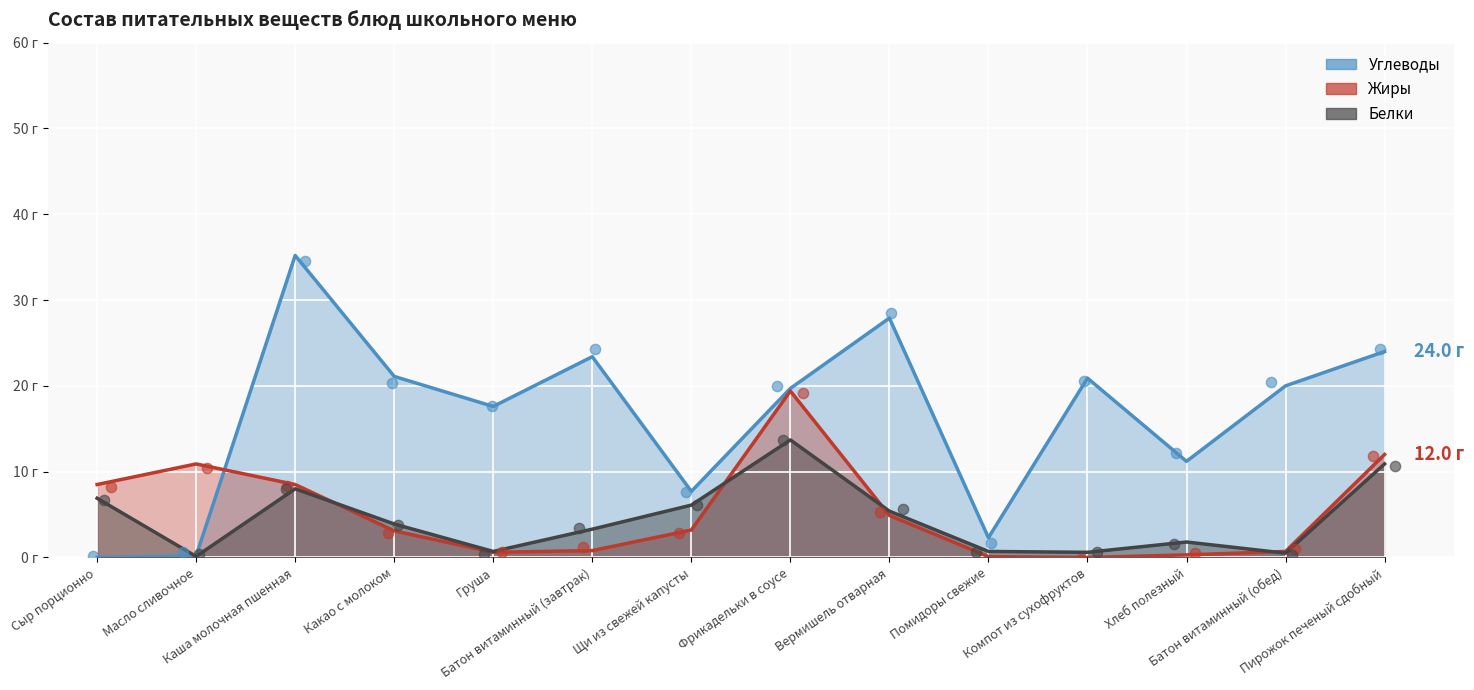

What are all the series names shown in the legend?

Углеводы, Жиры, Белки